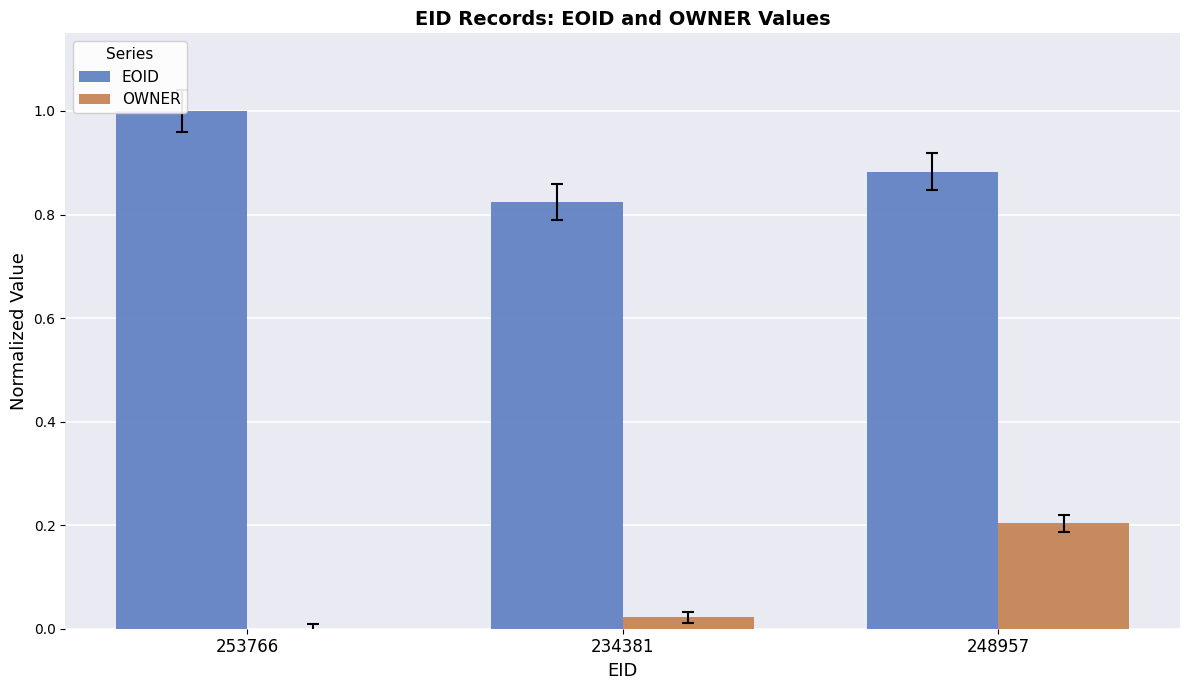

What are all the series names shown in the legend?

EOID, OWNER